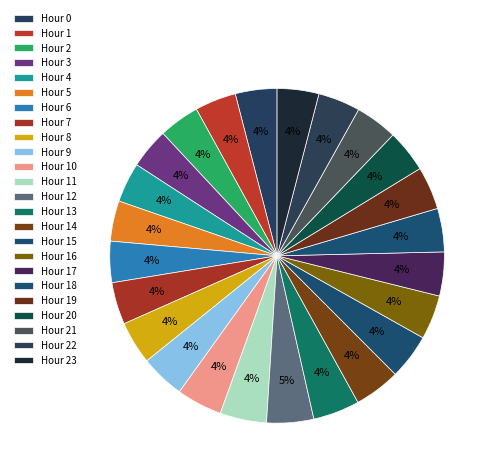

How many segments does this pie chart have?

24